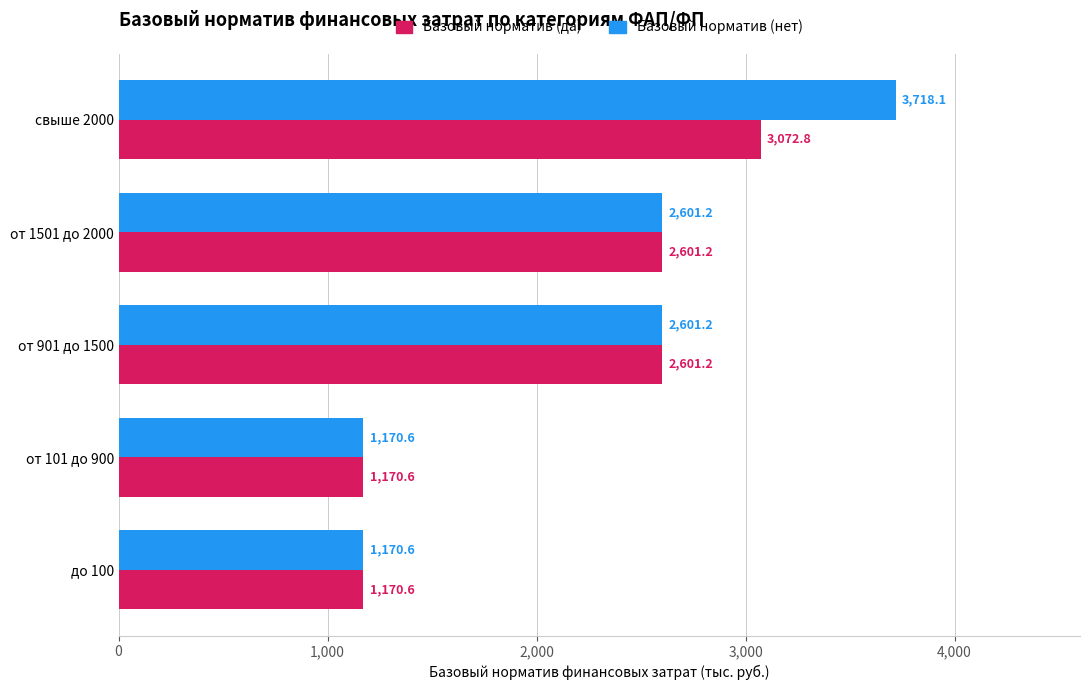

How many data points does each series have?

5